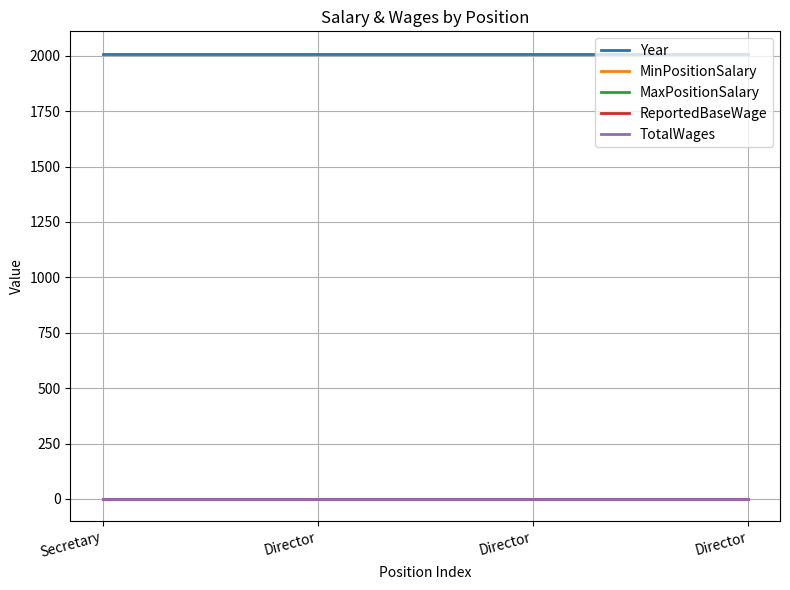

Does the chart have visible grid lines?

Yes